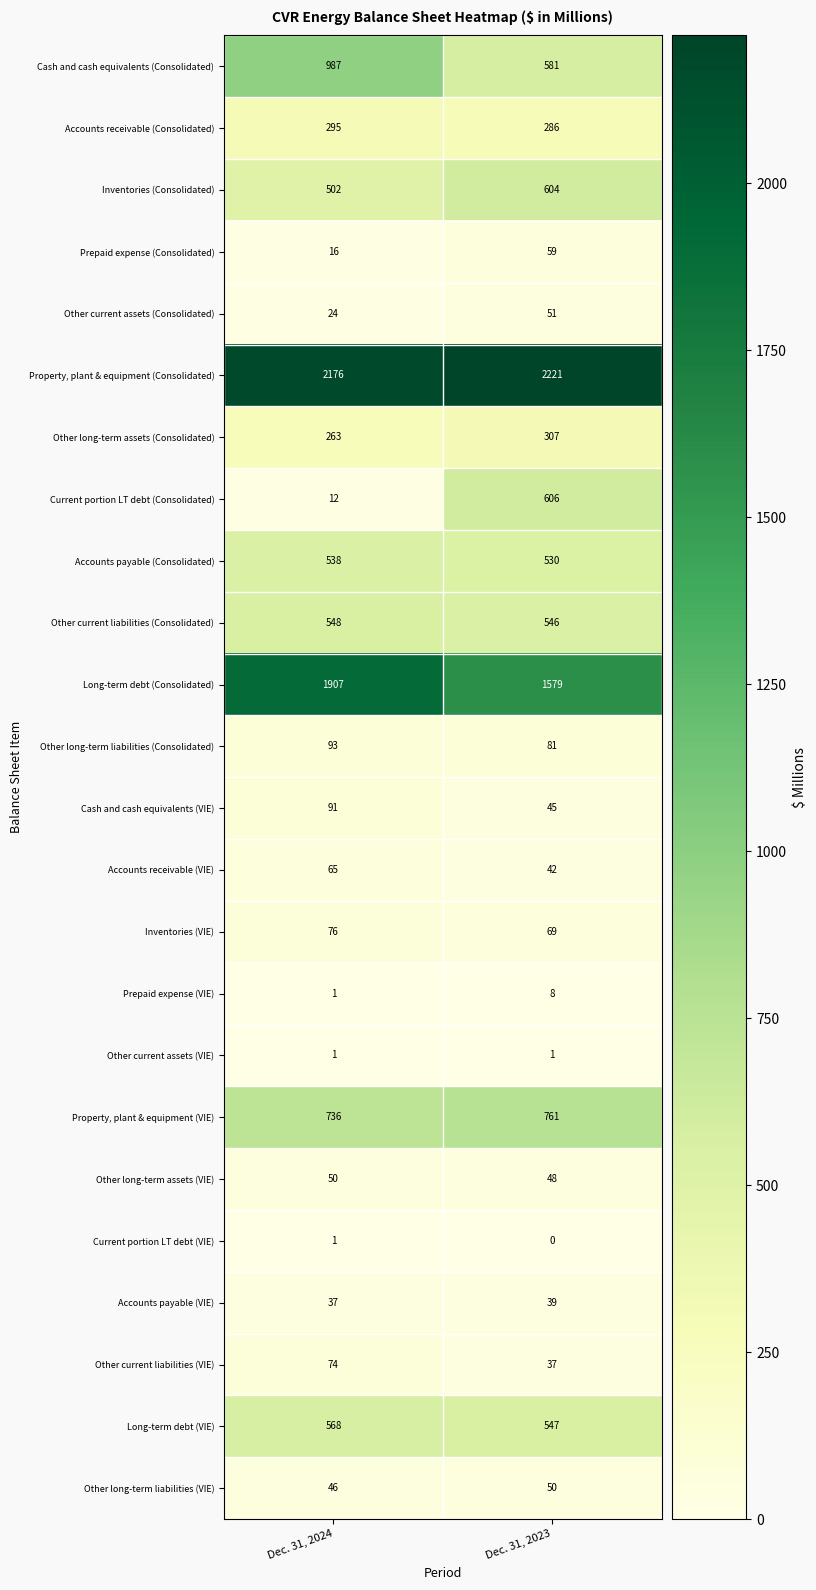

Is it true that Other long-term liabilities (Consolidated) equals 165 at Dec. 31, 2024?

False